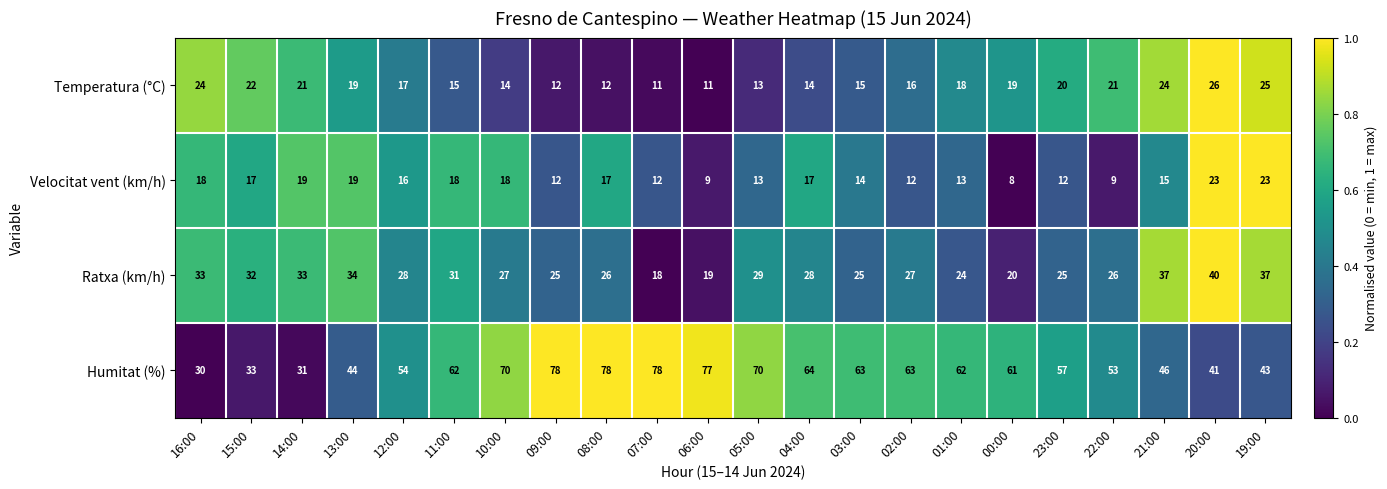

What is the difference between the second highest and second lowest values in the Temperatura (°C) series?

14